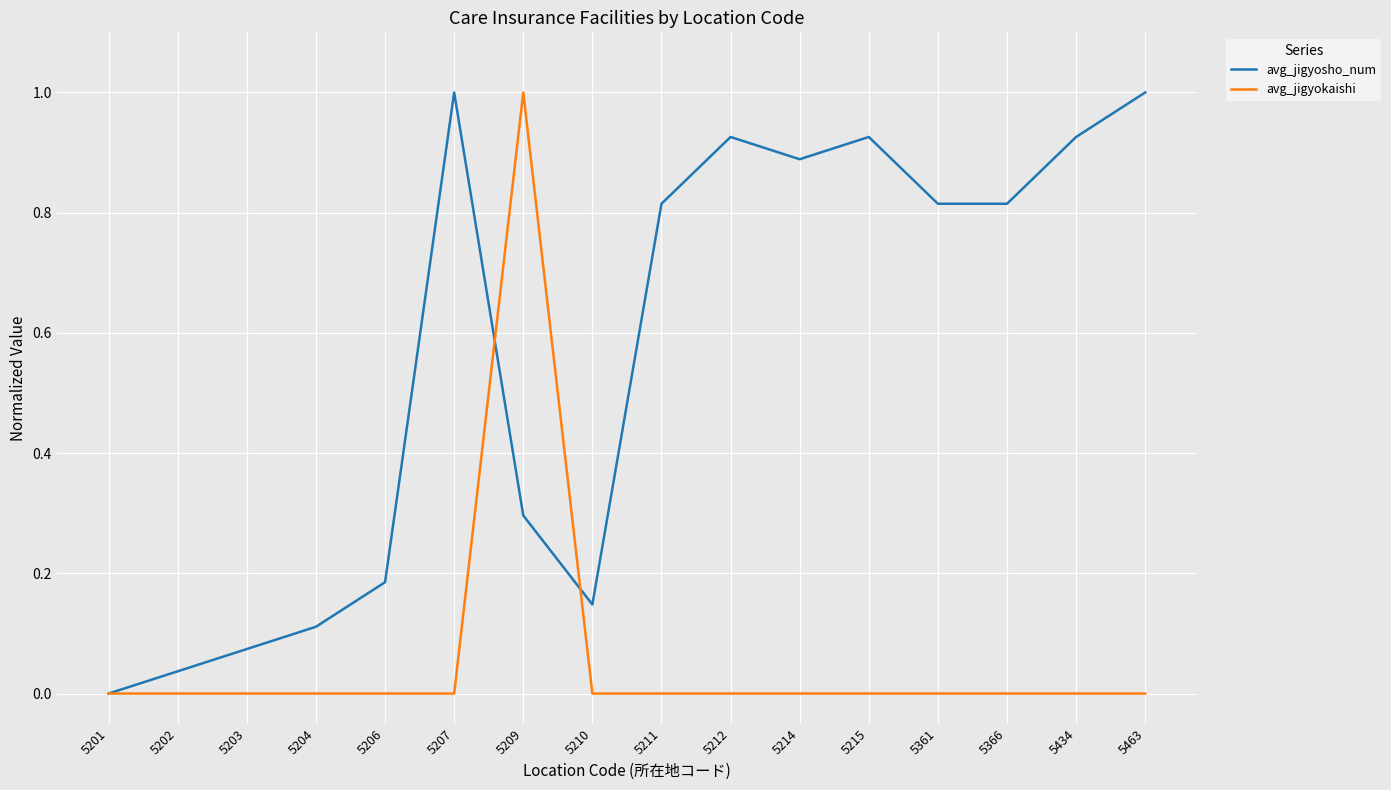

What is the maximum value shown in the chart?

1.0